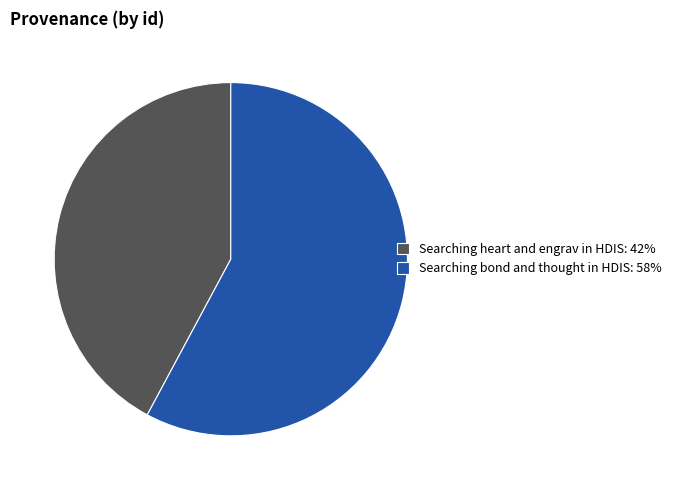

Do Searching heart and engrav in HDIS: 42% and Searching bond and thought in HDIS: 58% together represent more than half of the pie?

Yes